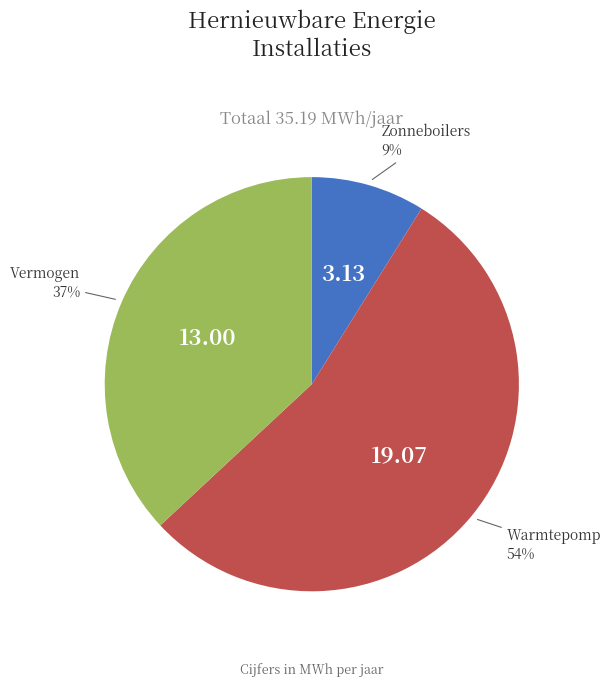

Is there a majority slice in this chart?

Yes